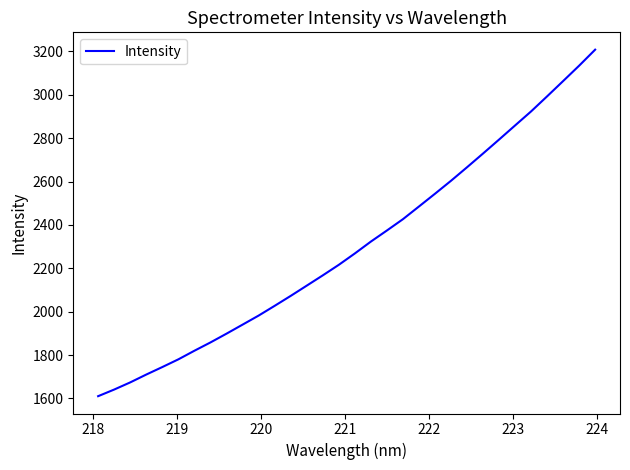

What is the minimum value shown in the chart?

1610.4